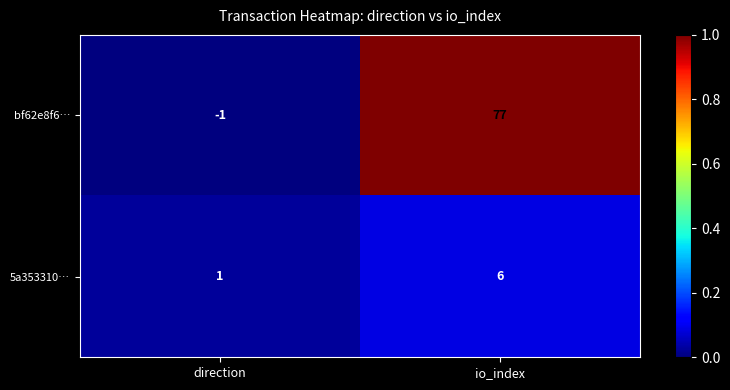

Which series has the widest spread of values?

bf62e8f6…